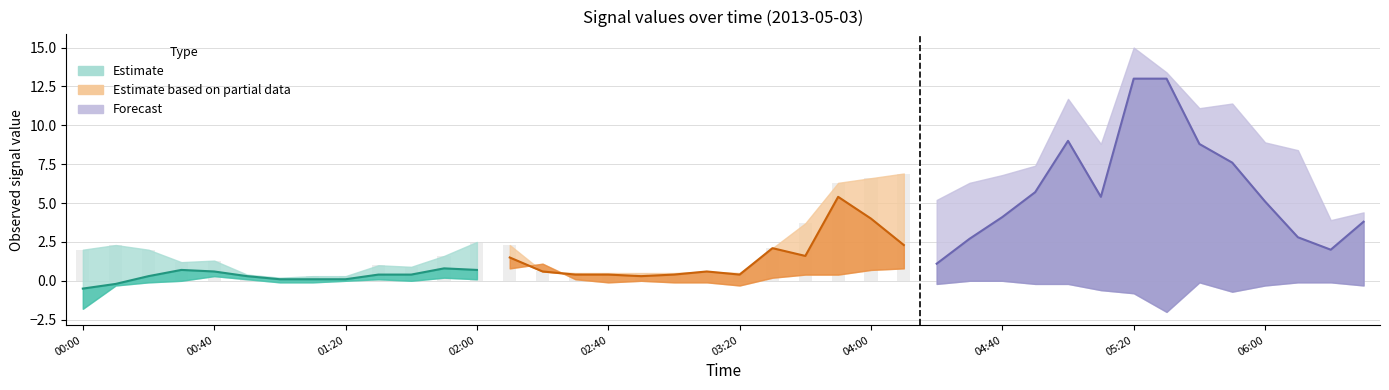

Are the bars grouped side by side (vs. stacked)?

Yes